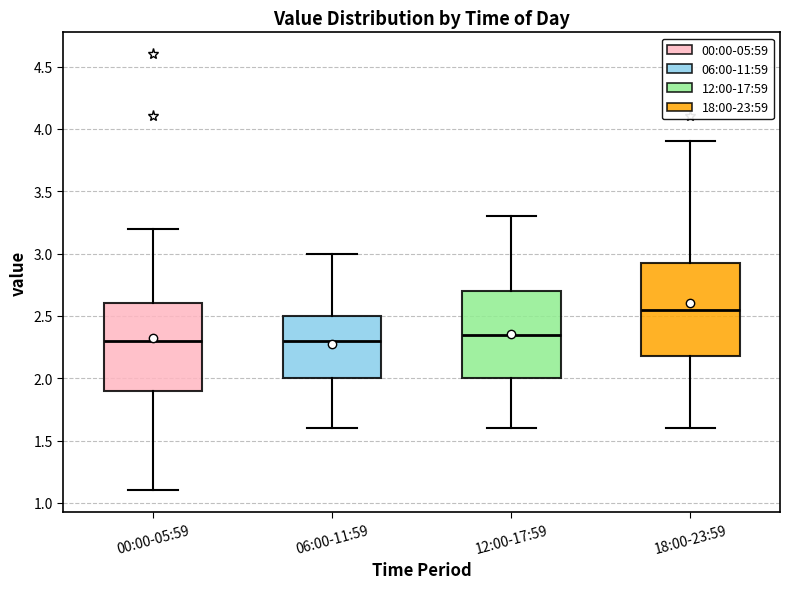

Reading left to right, read every box against the y-axis: the position of its median line, the range the box covers, and the ends of its whiskers. The values are not printed on the chart, so give them approximately, as read against the axis.

00:00-05:59: median 2.30, box 1.90 to 2.60, whiskers 1.10 to 3.20
06:00-11:59: median 2.30, box 2.00 to 2.50, whiskers 1.60 to 3.00
12:00-17:59: median 2.35, box 2.00 to 2.70, whiskers 1.60 to 3.30
18:00-23:59: median 2.55, box 2.20 to 2.95, whiskers 1.60 to 3.90